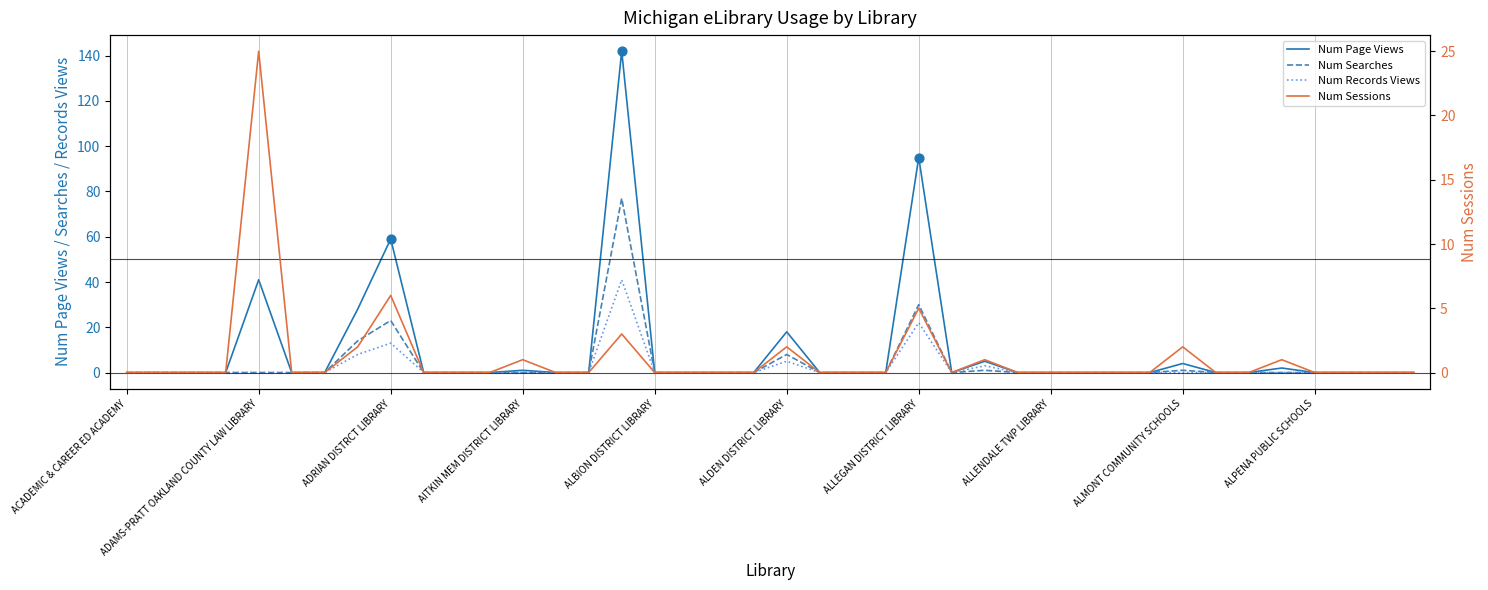

Which series has the largest total across all categories?

Num Page Views